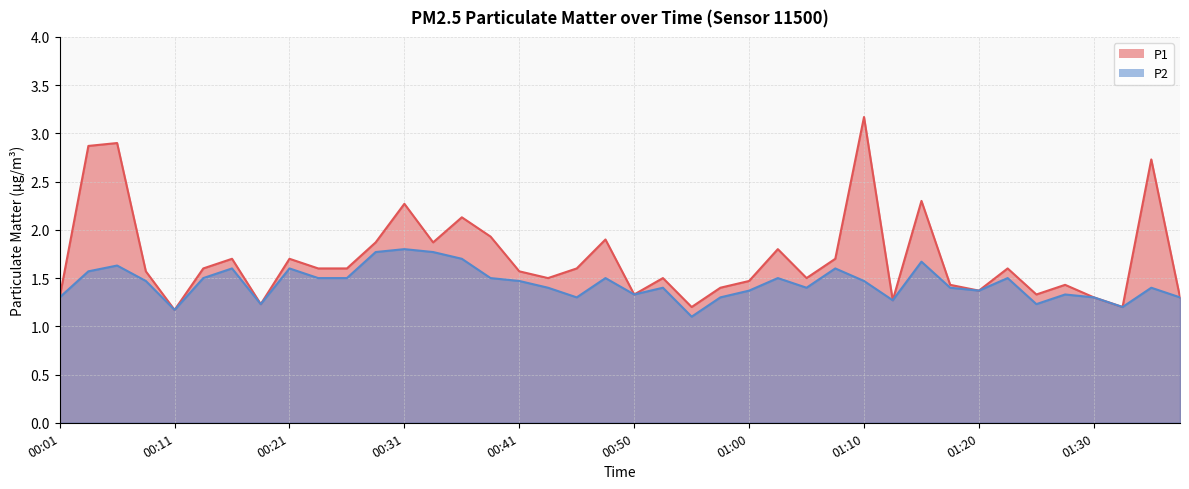

Reading left to right, list all the values displayed in this chart.

P1: 1.3	2.9	2.9	1.6	1.2	1.6	1.7	1.2	1.7	1.6	1.6	1.9	2.3	1.9	2.1	1.9	1.6	1.5	1.6	1.9	1.3	1.5	1.2	1.4	1.5	1.8	1.5	1.7	3.2	1.3	2.3	1.4	1.4	1.6	1.3	1.4	1.3	1.2	2.7	1.3
P2: 1.3	1.6	1.6	1.5	1.2	1.5	1.6	1.2	1.6	1.5	1.5	1.8	1.8	1.8	1.7	1.5	1.5	1.4	1.3	1.5	1.3	1.4	1.1	1.3	1.4	1.5	1.4	1.6	1.5	1.3	1.7	1.4	1.4	1.5	1.2	1.3	1.3	1.2	1.4	1.3